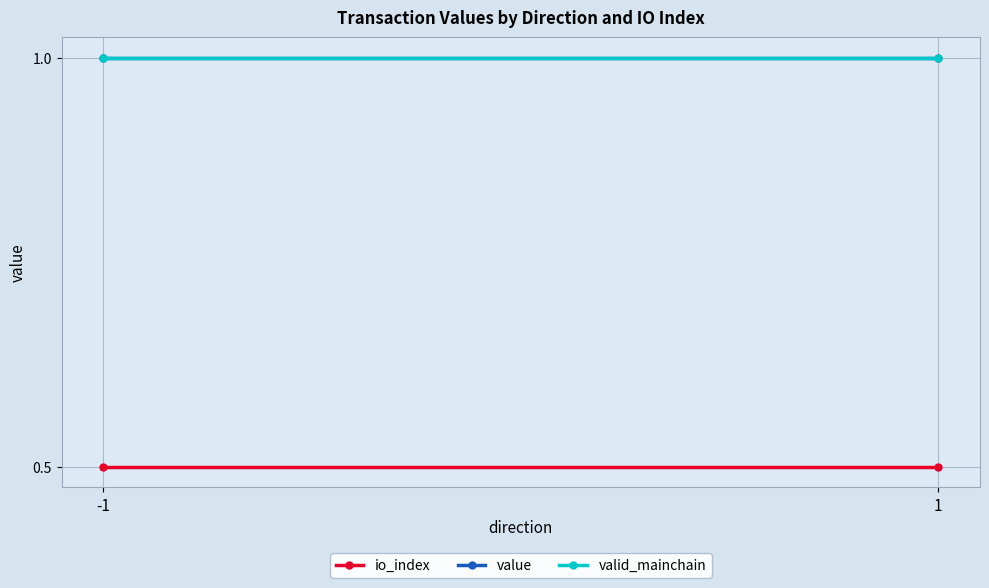

Which category has the highest value in the value series?

-1